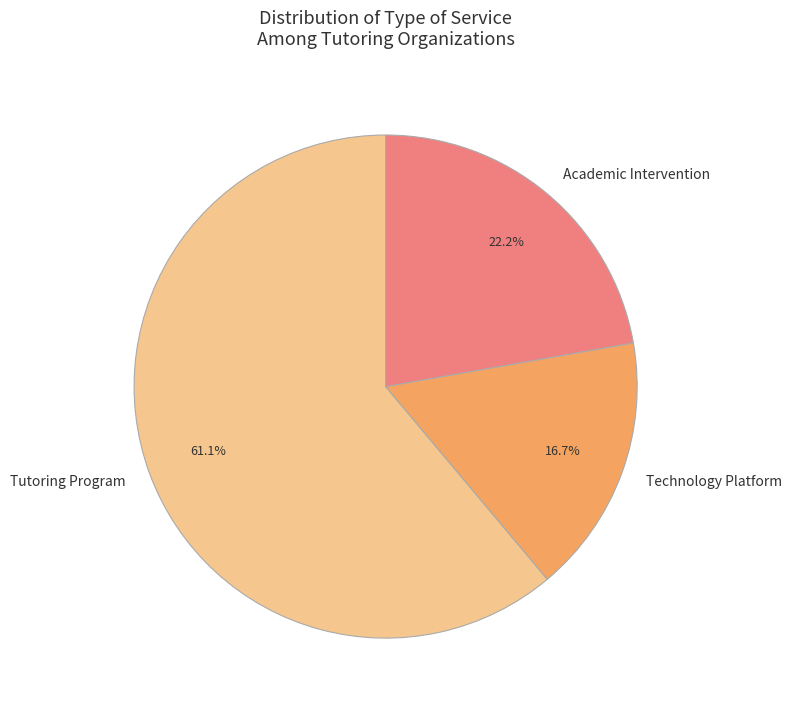

Count the number of slices in the pie.

3